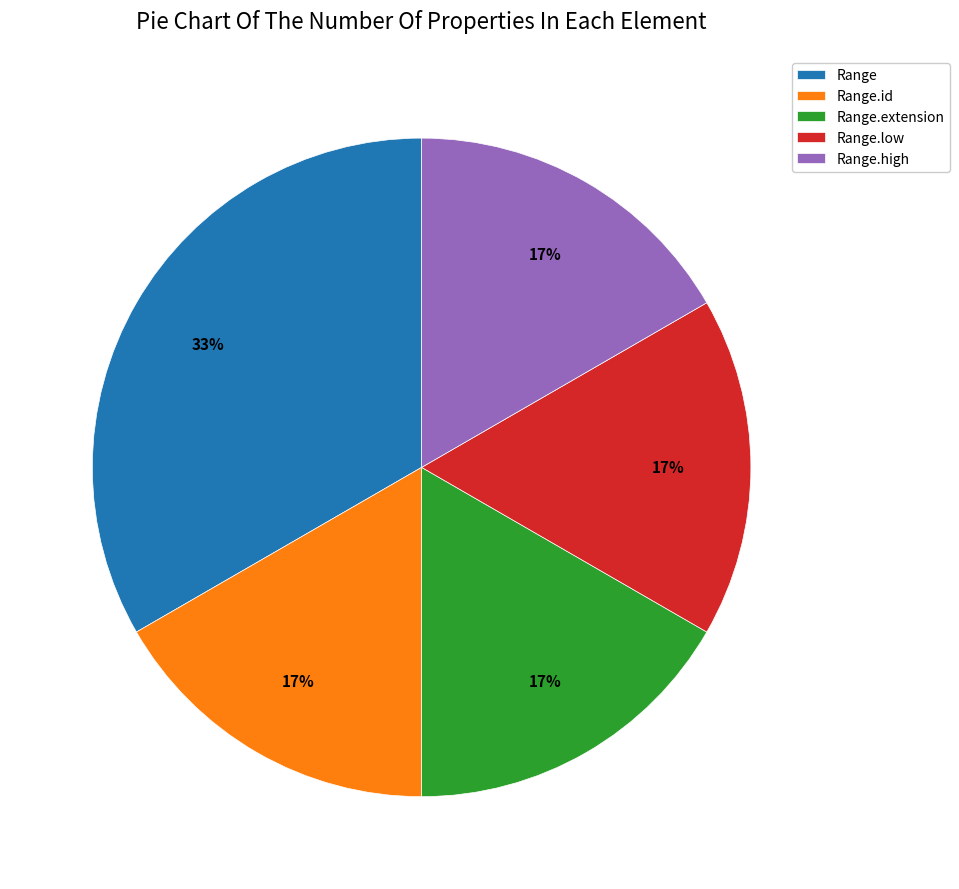

To the nearest percent, what portion does Range.low represent?

17%